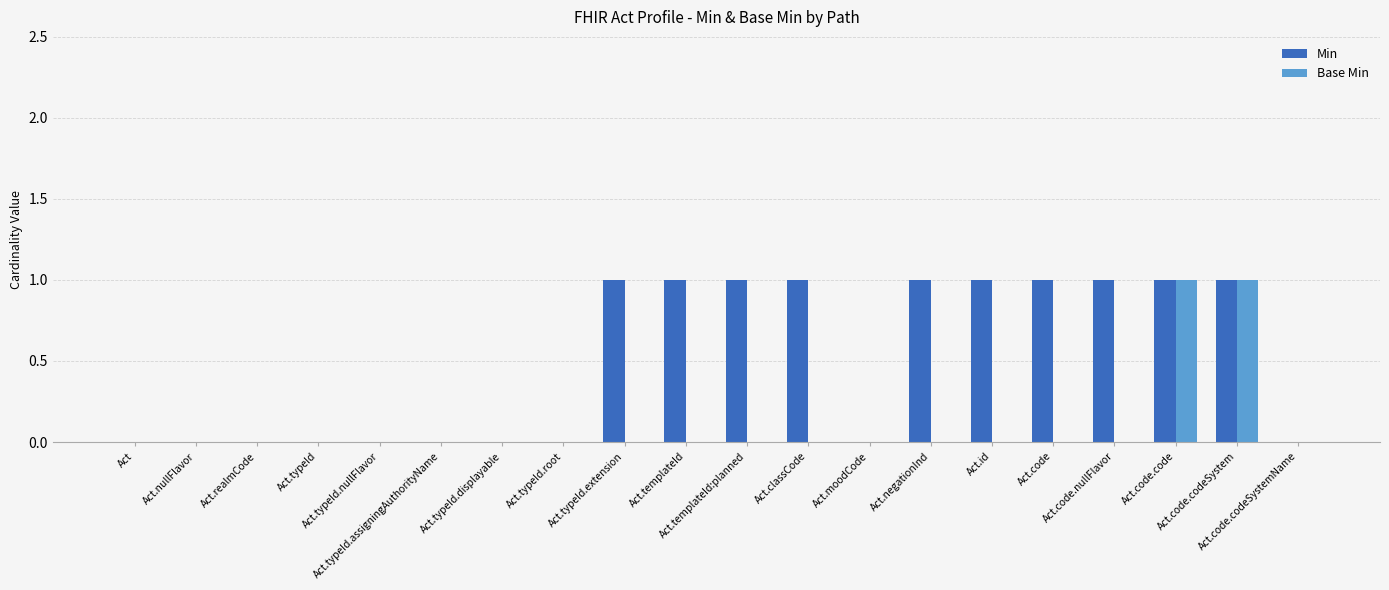

What is the sum of the Min values at Act.id and Act.code.codeSystemName?

1